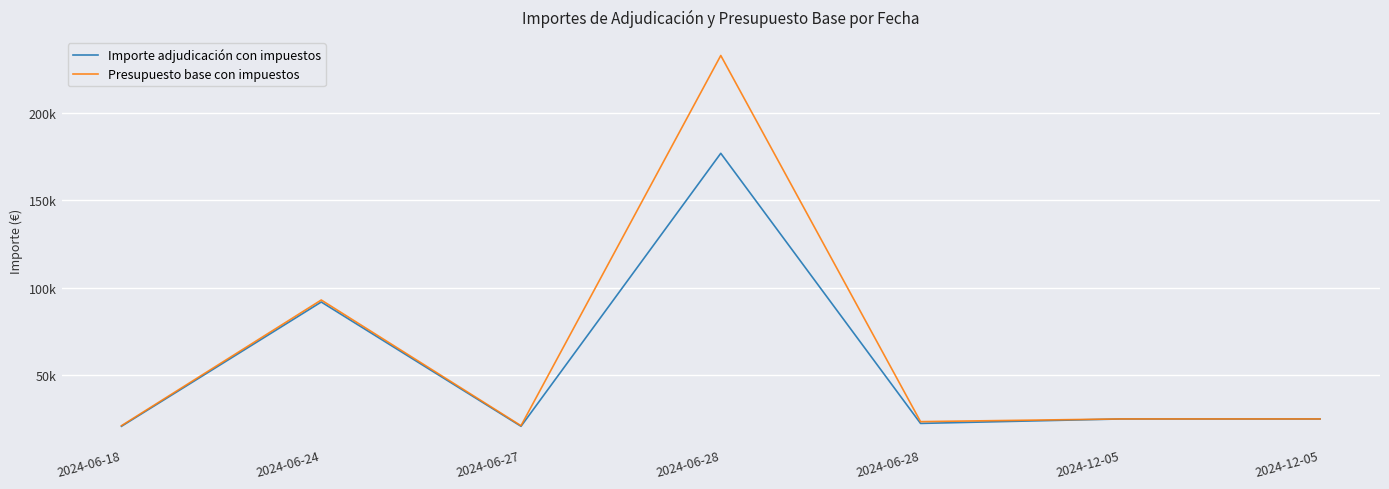

Is it true that Presupuesto base con impuestos equals 11760.1 at 2024-06-27?

False